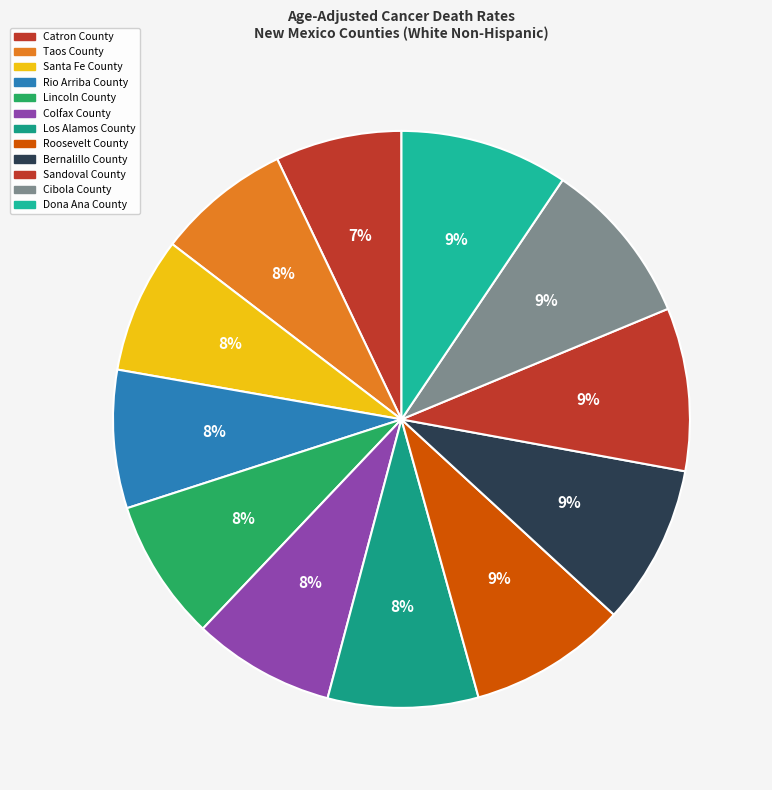

What percentage is NOT represented by Dona Ana County?

90.6%